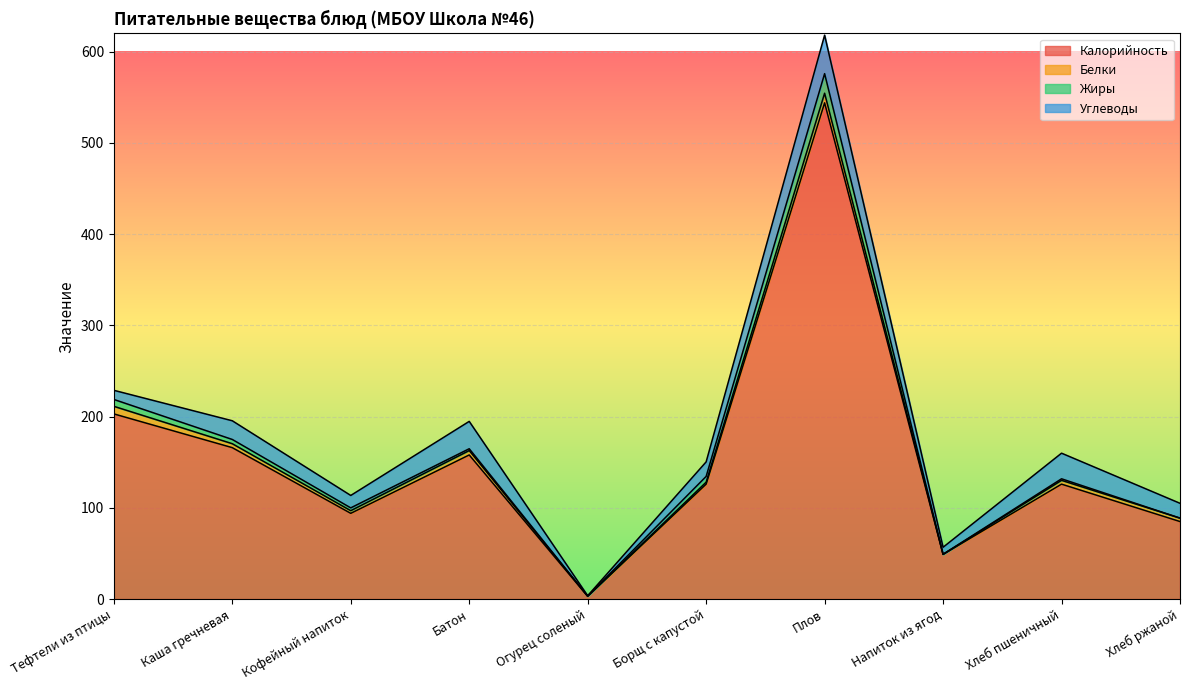

How many lines are shown in the chart?

4